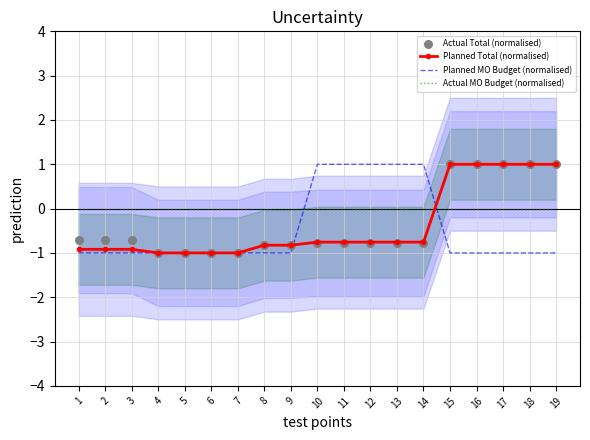

Which series contains the highest Y value?

Planned Total (normalised)